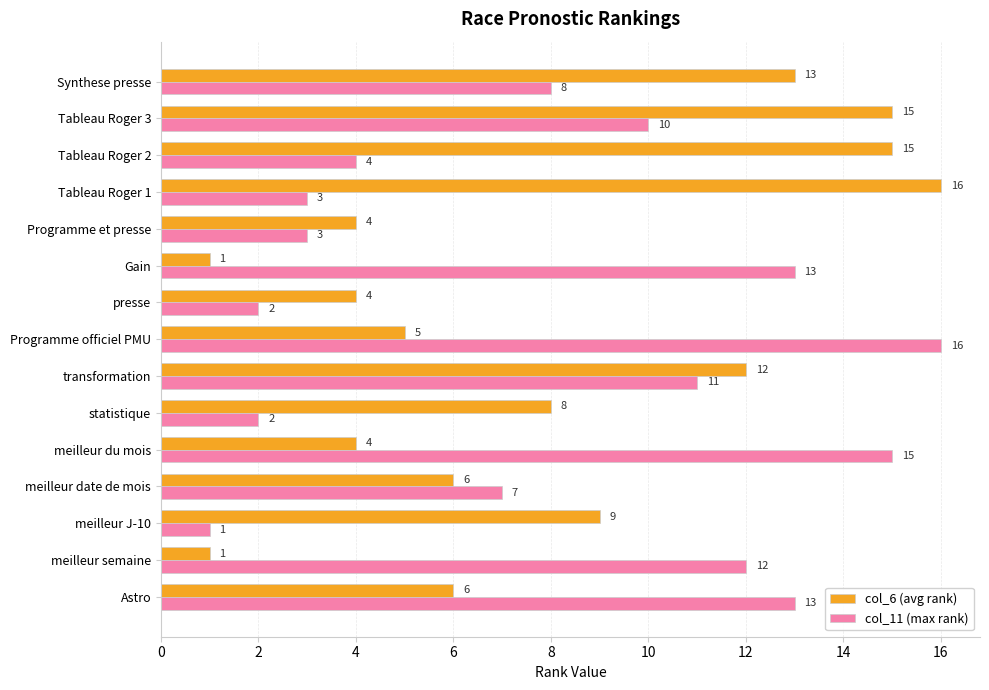

At how many categories does at least one series exceed 10?

10